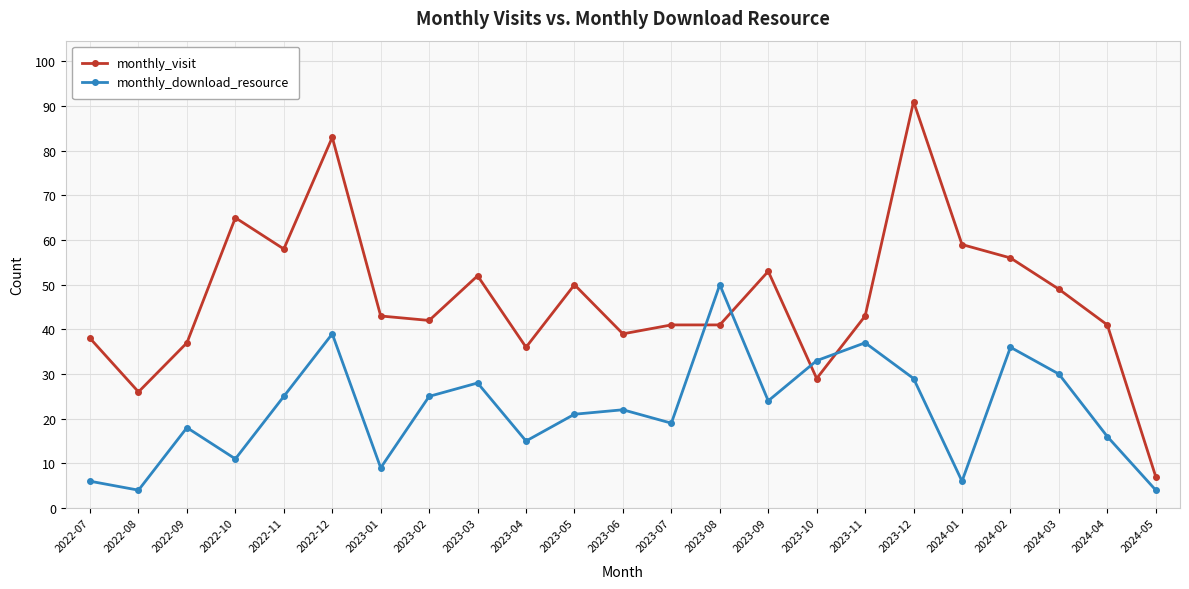

How many distinct data groups are displayed?

2